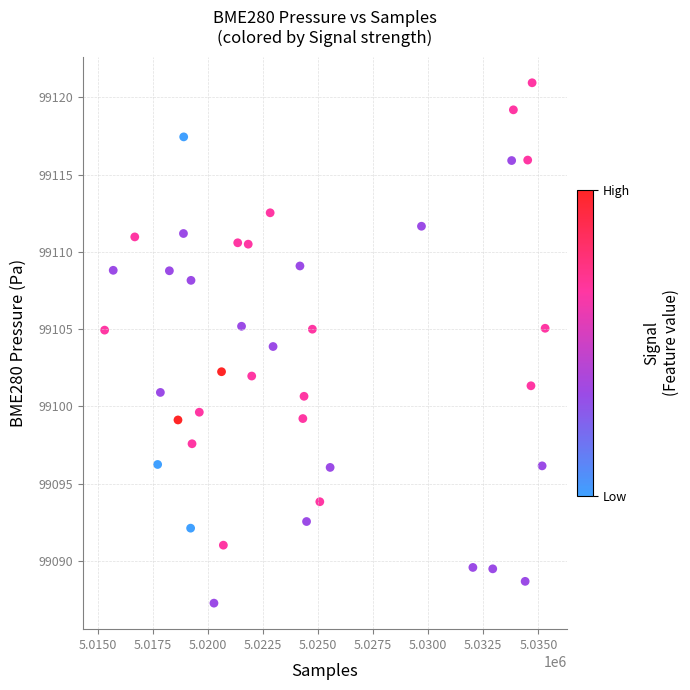

What is the range of Y values (max minus min)?

33.7